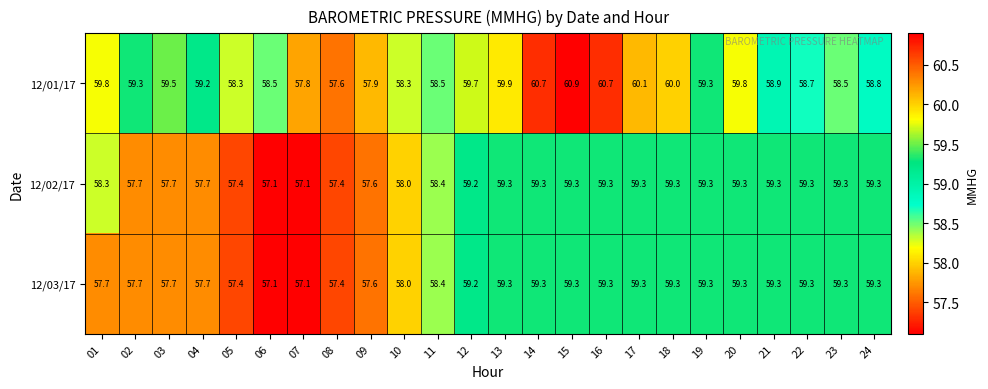

Between 01 and 21, which series saw the biggest shift?

12/03/17